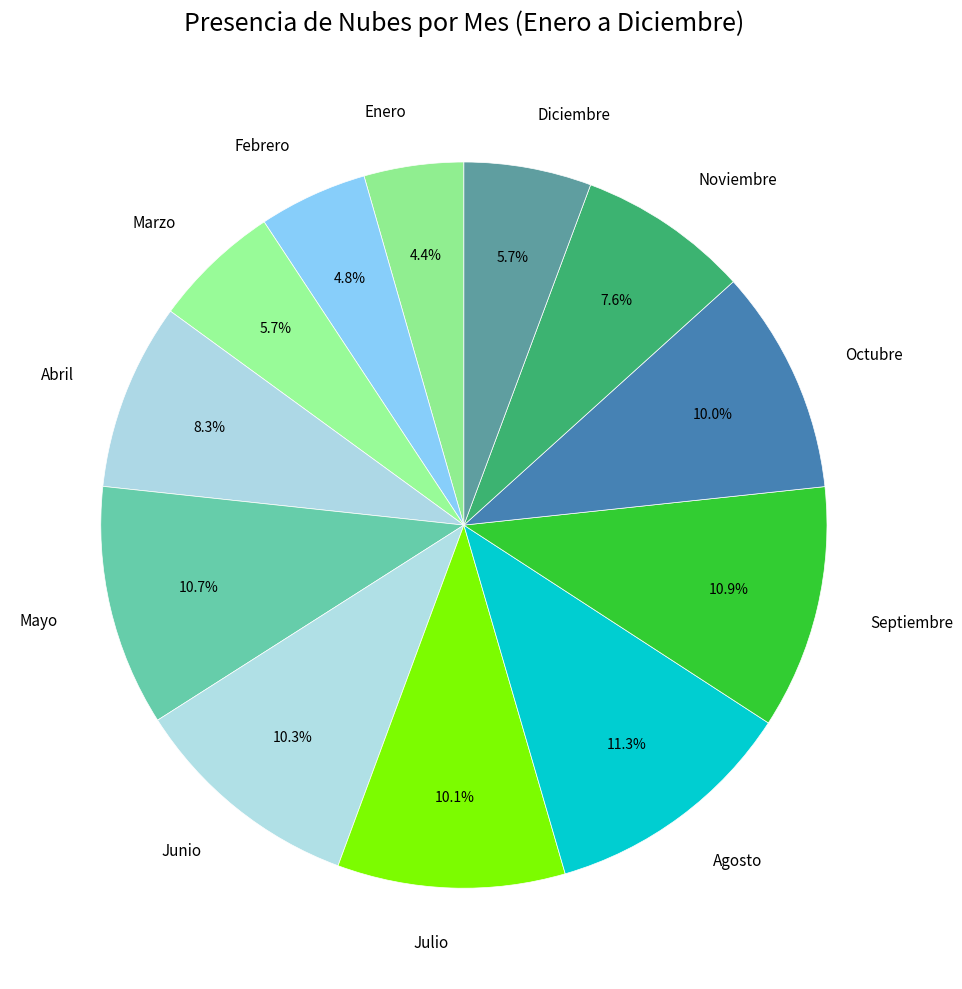

Does any single category account for the majority?

No